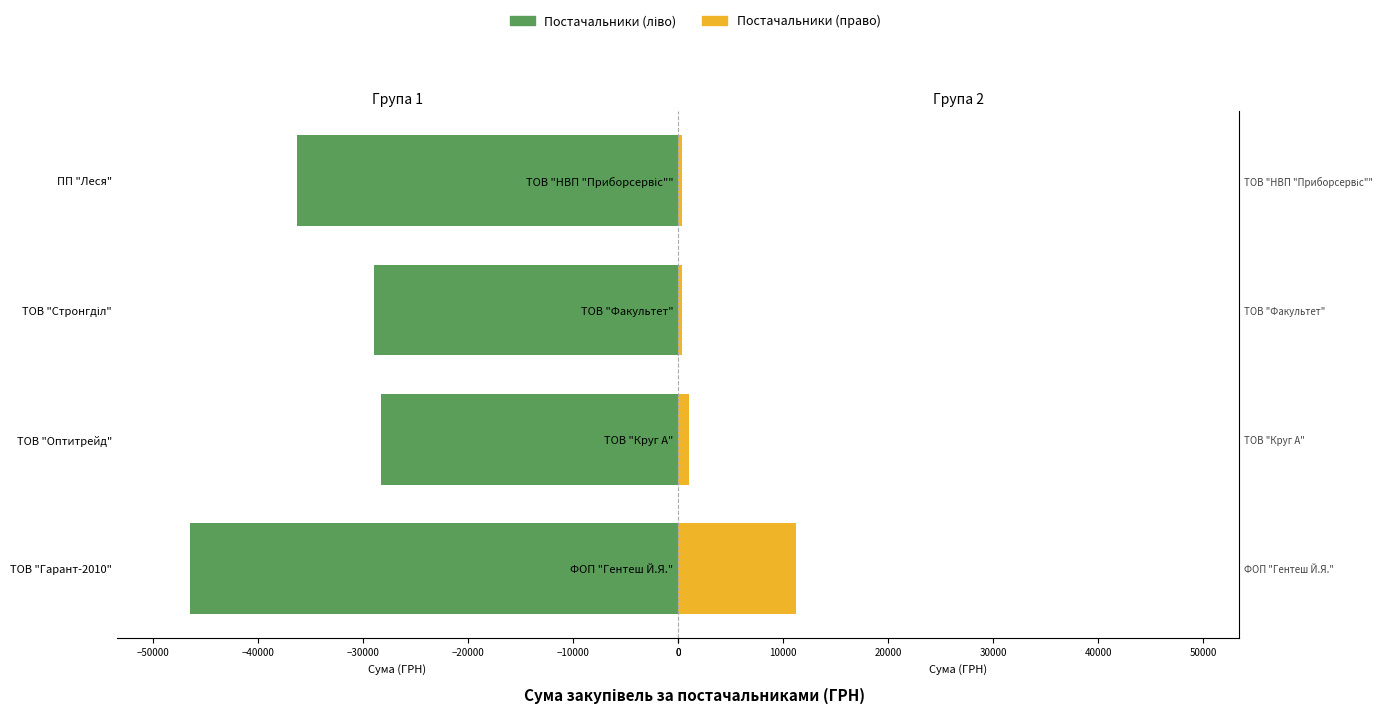

Which series has the largest total across all categories?

Група 2 (право)